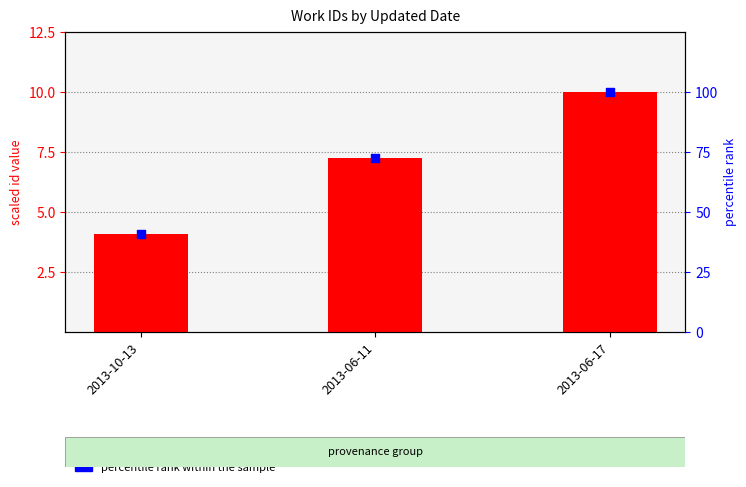

At which category is the sum across all series the highest?

2013-06-17